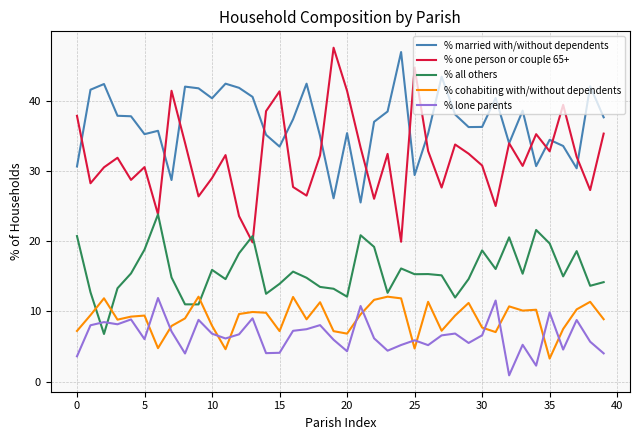

How many intersections are there between % lone parents and % all others?

2